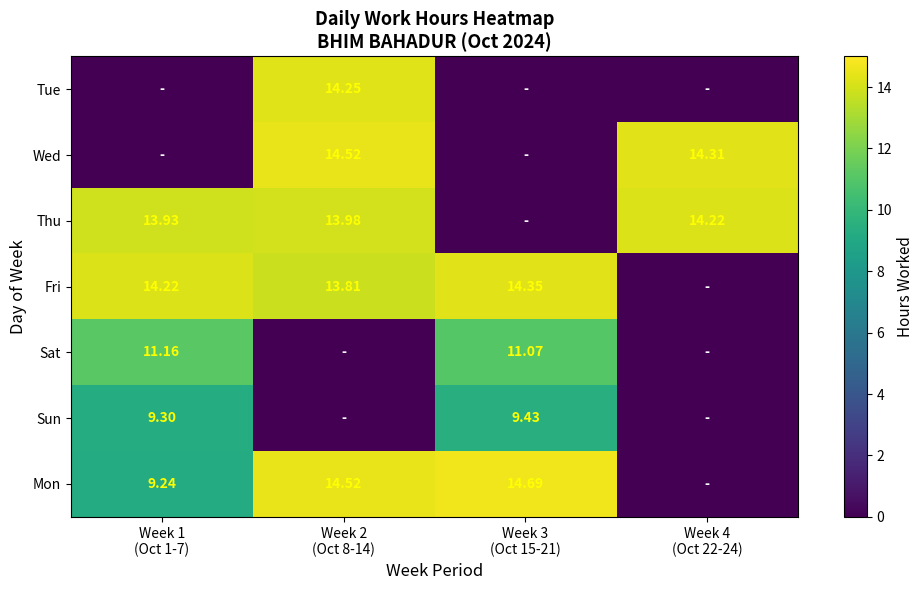

What is the difference between the maximum and minimum values in the Mon series?

14.7